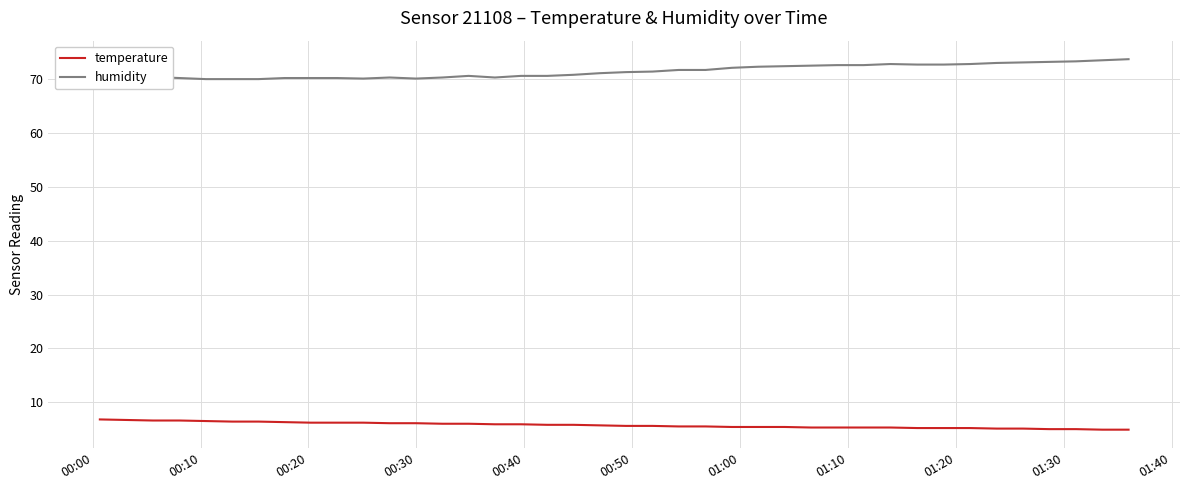

What are all the series names shown in the legend?

temperature, humidity